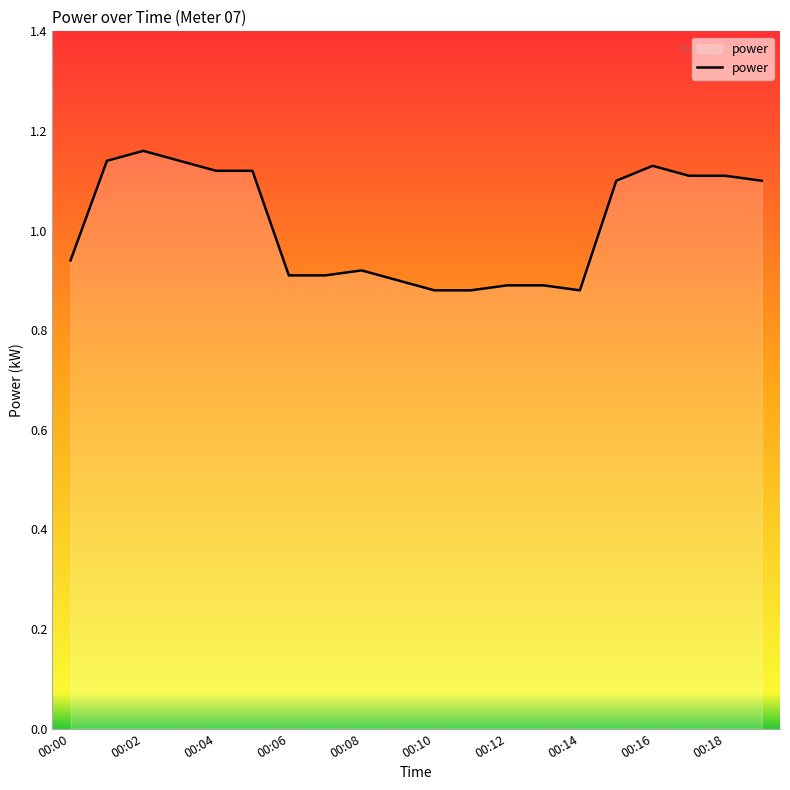

How many lines are shown in the chart?

1